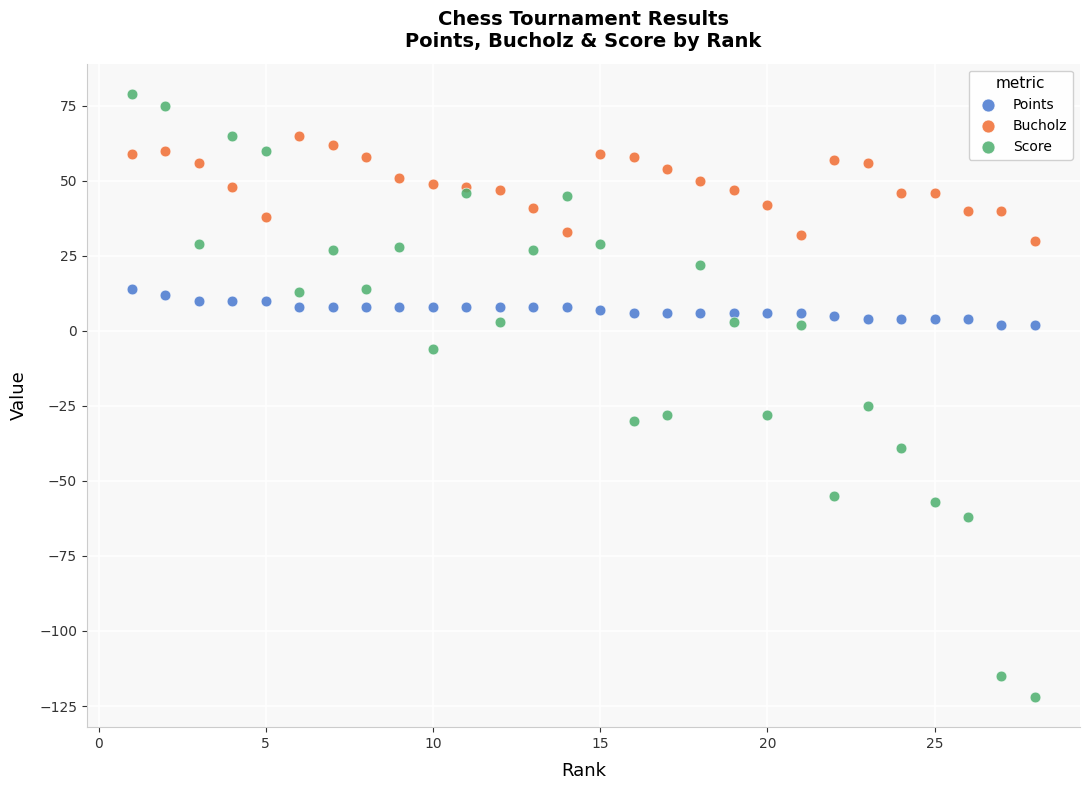

What is the X range (max minus min) for the scatter plot?

27